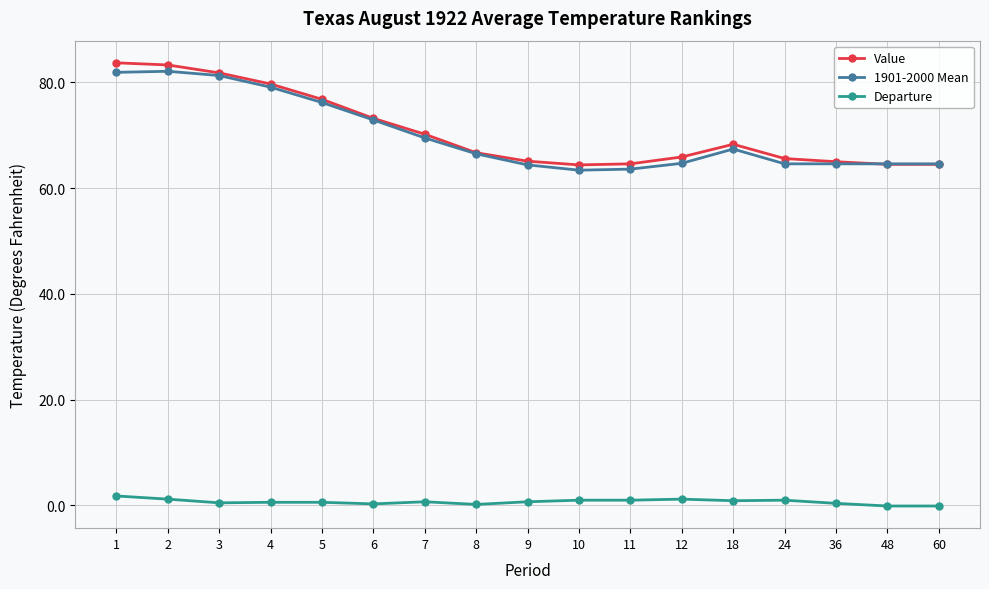

What is the difference between the maximum and second lowest values in the Value series?

19.2